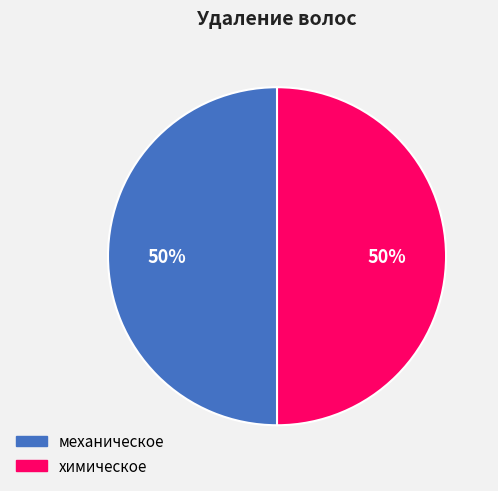

Count the number of slices in the pie.

2